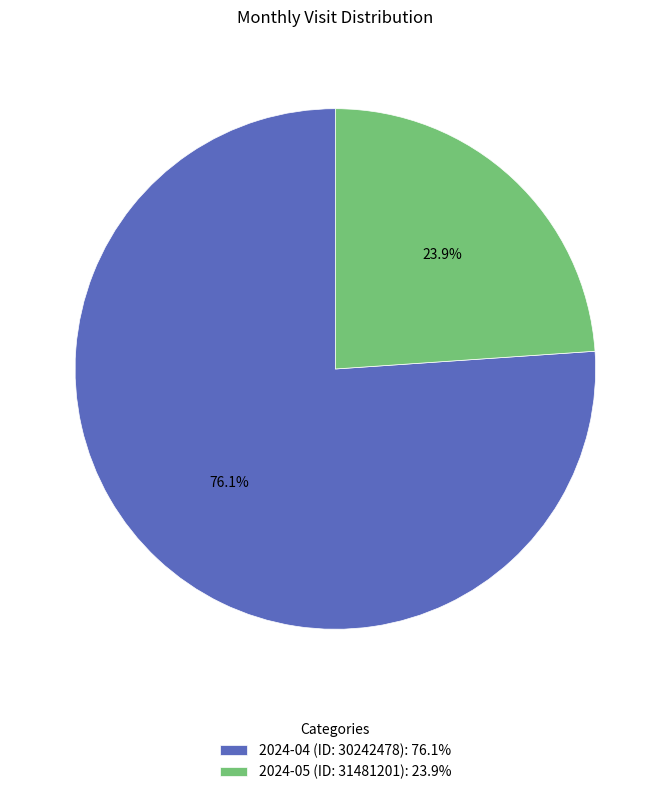

To the nearest percent, what is the average slice percentage?

50%